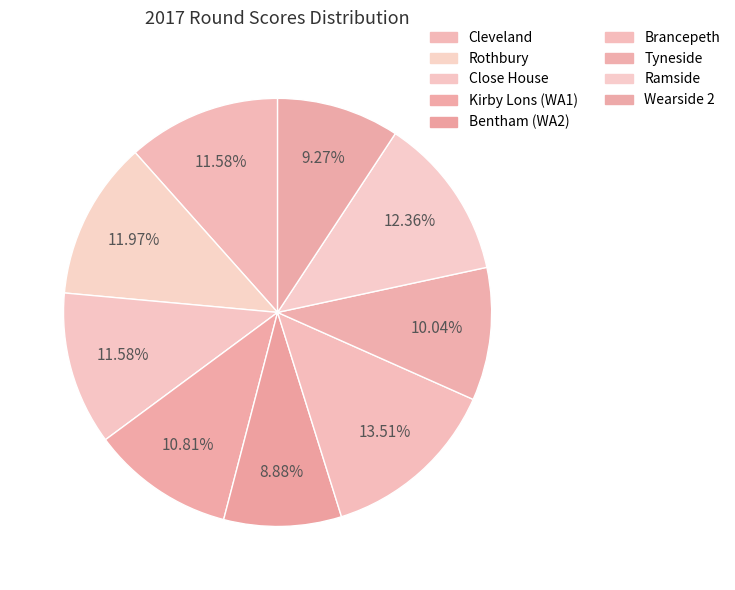

How many slices are in this pie chart?

9